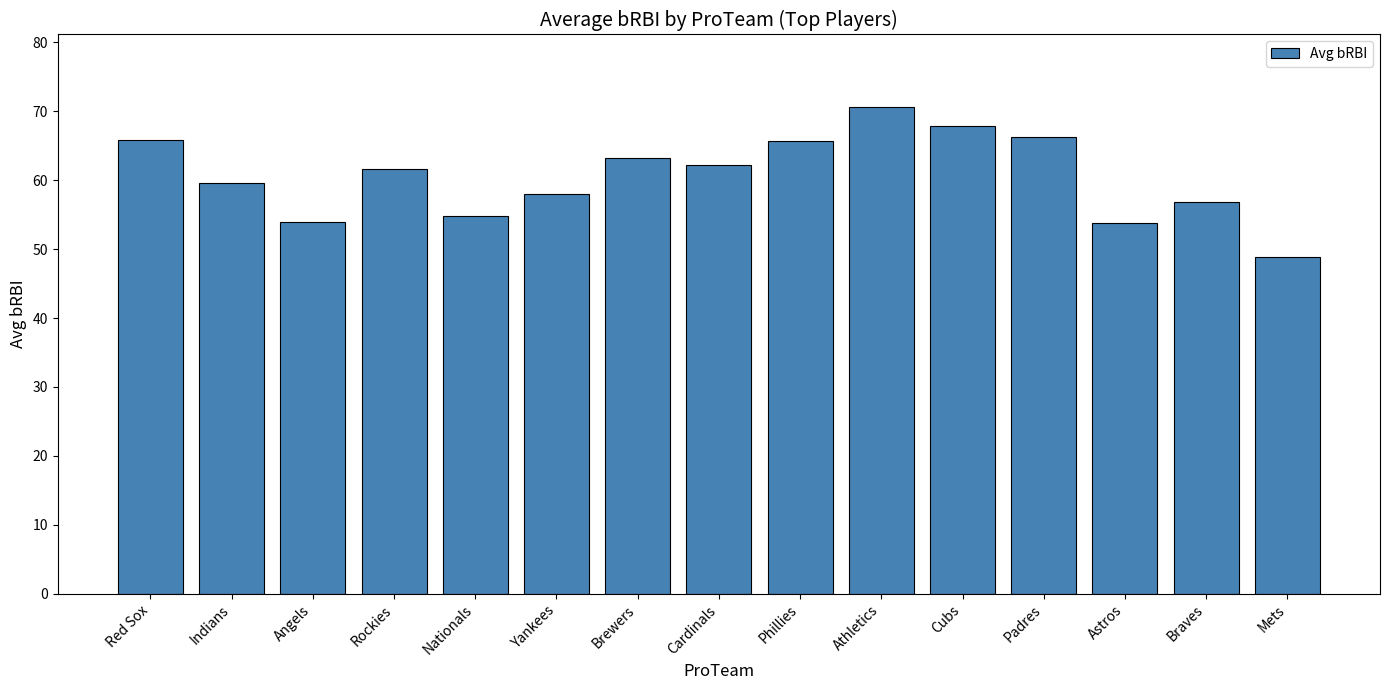

What is the sum of all values?

908.8